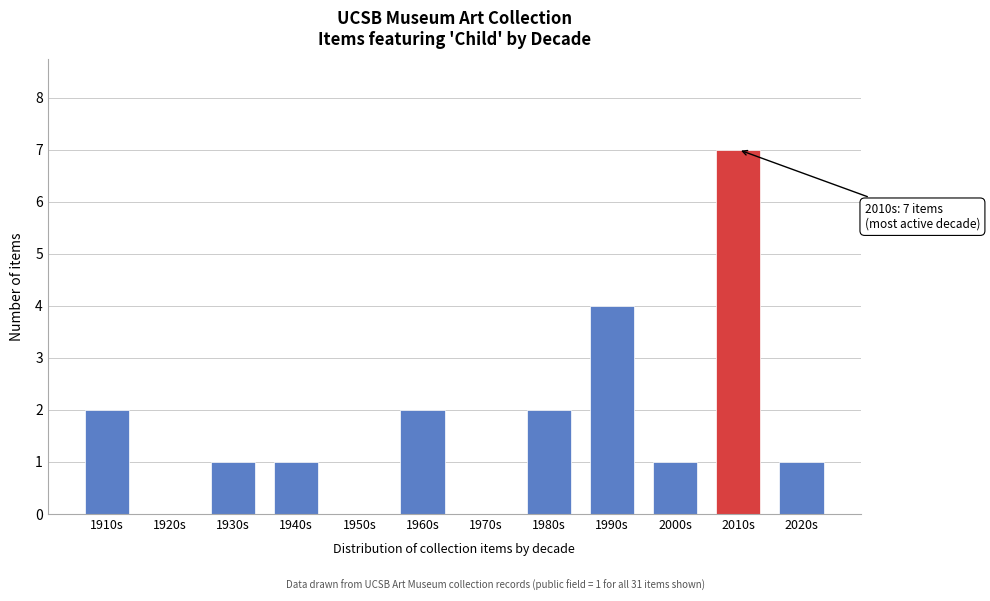

Reading left to right, what are all the values shown in this chart?

1910s=2	1920s=0	1930s=1	1940s=1	1950s=0	1960s=2	1970s=0	1980s=2	1990s=4	2000s=1	2010s=7	2020s=1